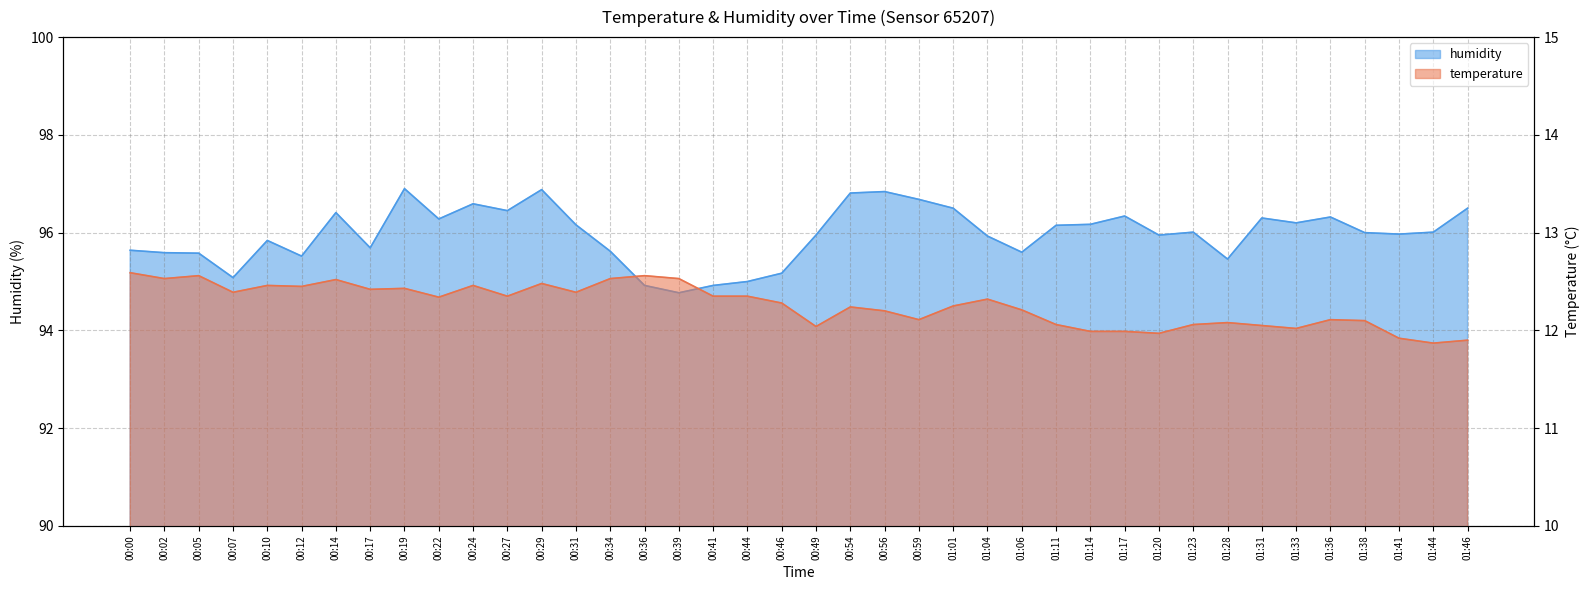

What is the maximum value for temperature?

12.6